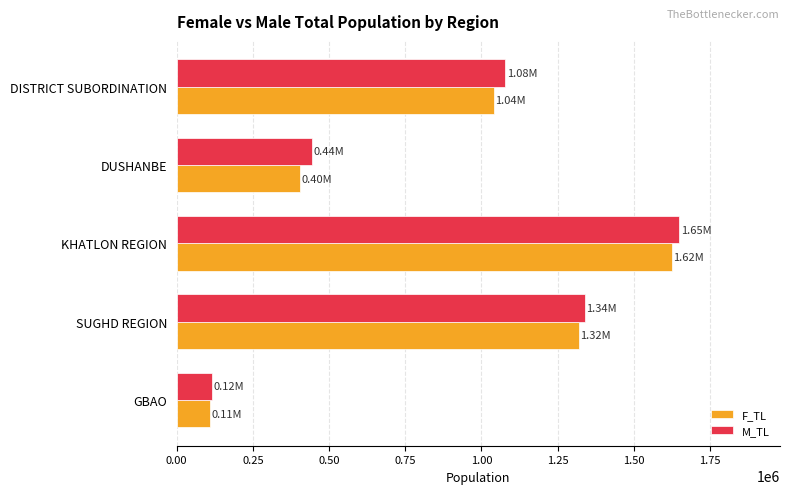

What is the difference between the second highest and minimum values in the M_TL series?

1222900